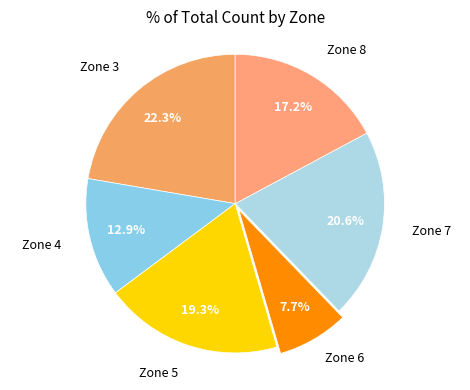

Which has a higher value, Zone 6 or Zone 4?

Zone 4